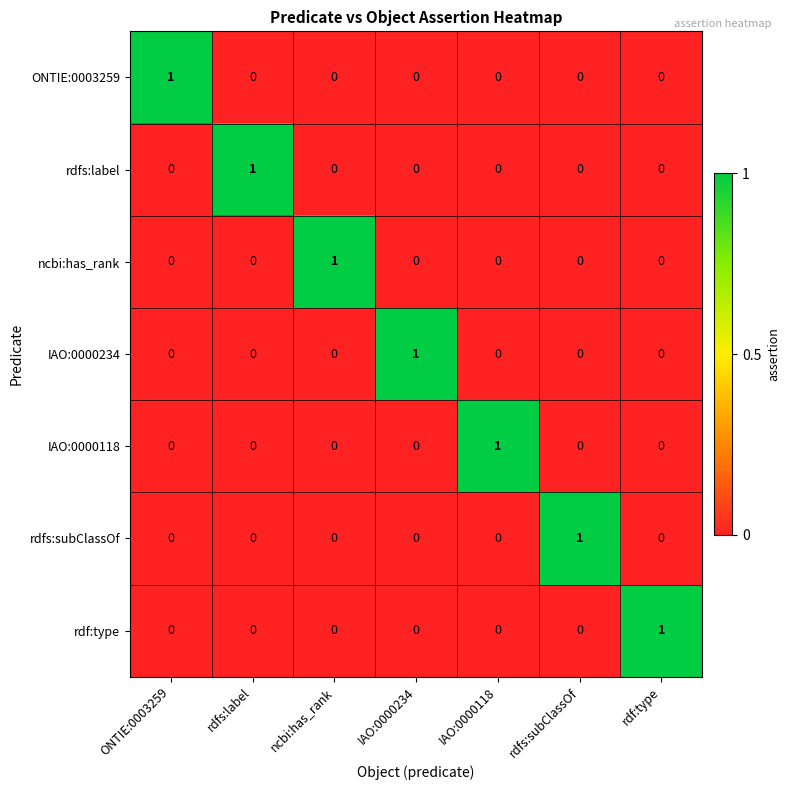

Is it true that rdfs:subClassOf equals -1 at IAO:0000118?

False